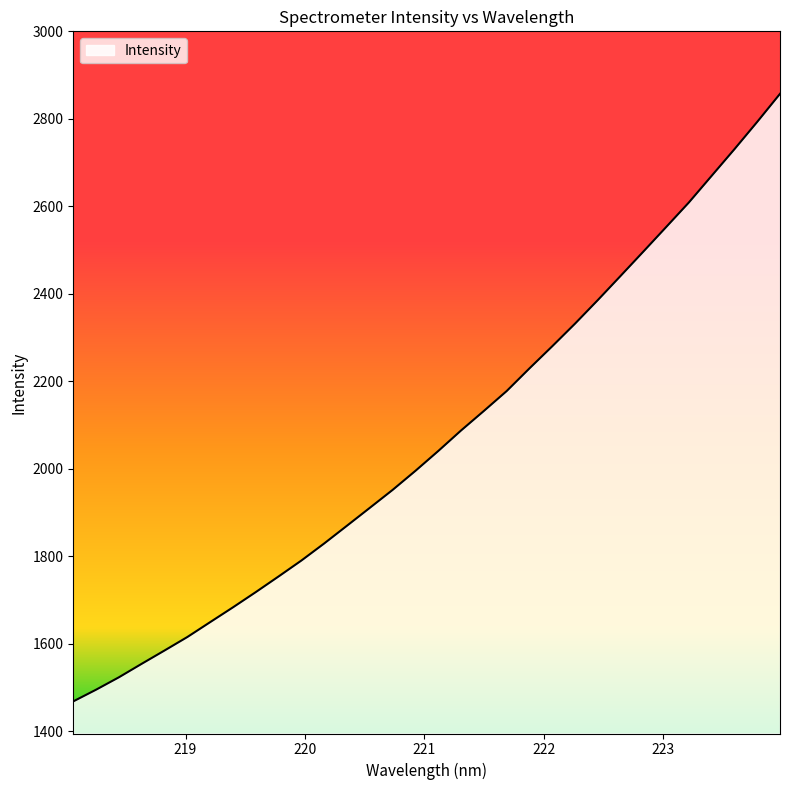

How many lines are shown in the chart?

1